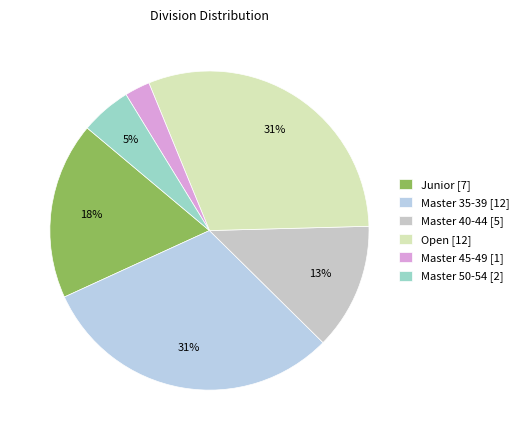

How many slices are in this pie chart?

6